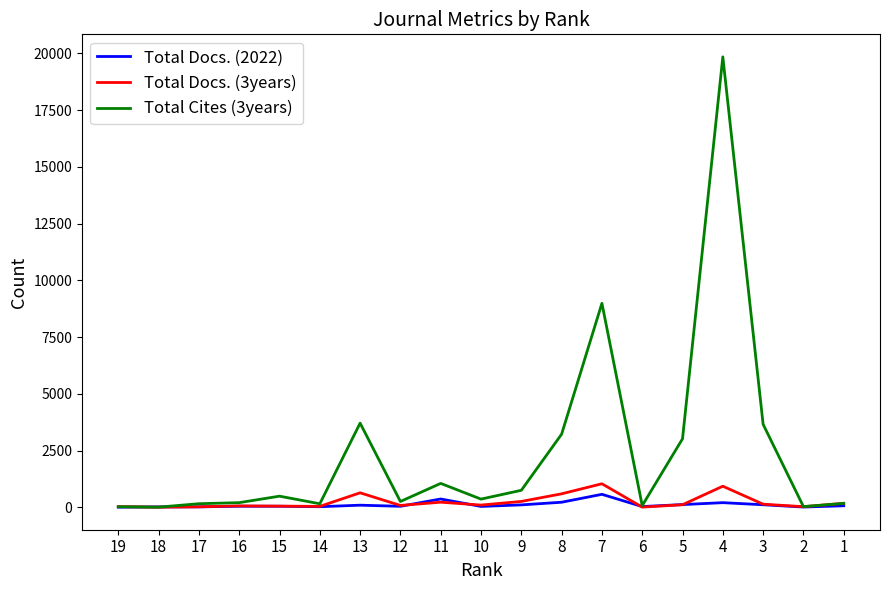

At which category is the sum across all series the highest?

4